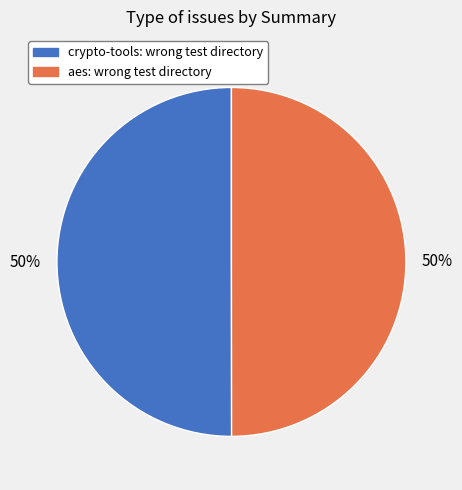

To the nearest percent, what percentage of the pie is crypto-tools: wrong test directory?

50%